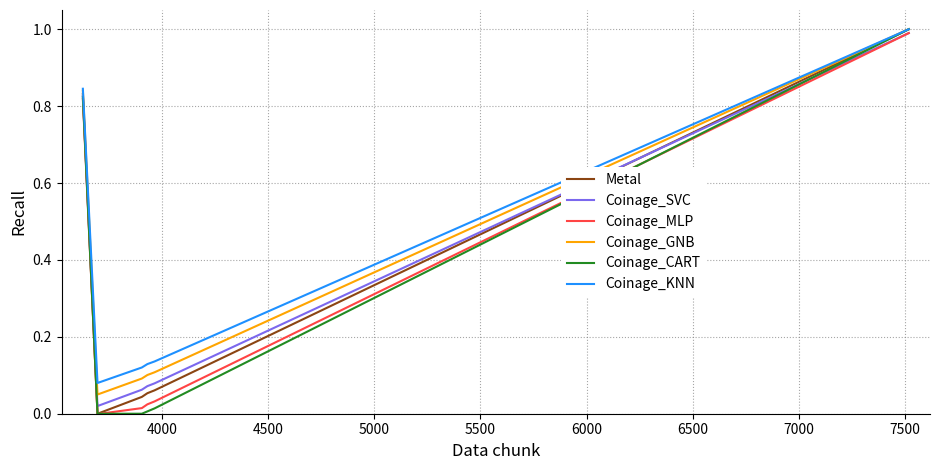

What is the greatest value displayed?

1.0